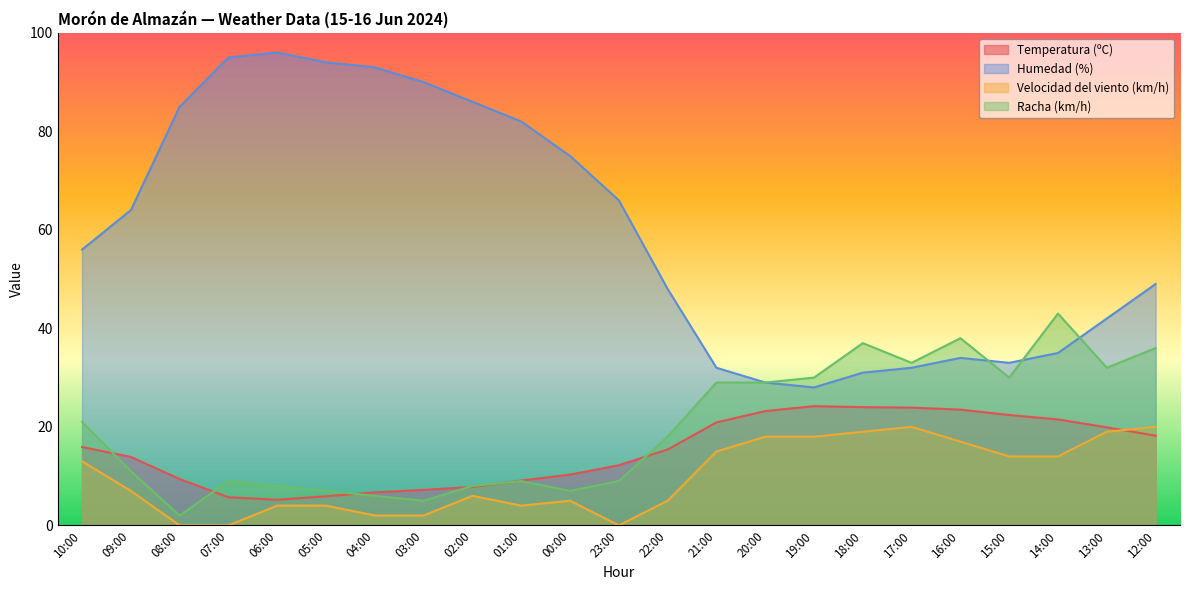

At which category is the sum across all series the highest?

12:00